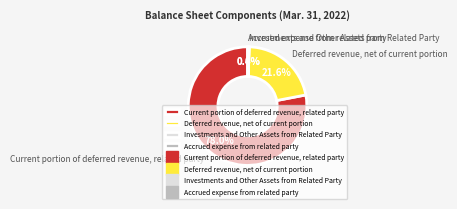

What percentage do Deferred revenue, net of current portion and Current portion of deferred revenue, related party together represent?

99.6%